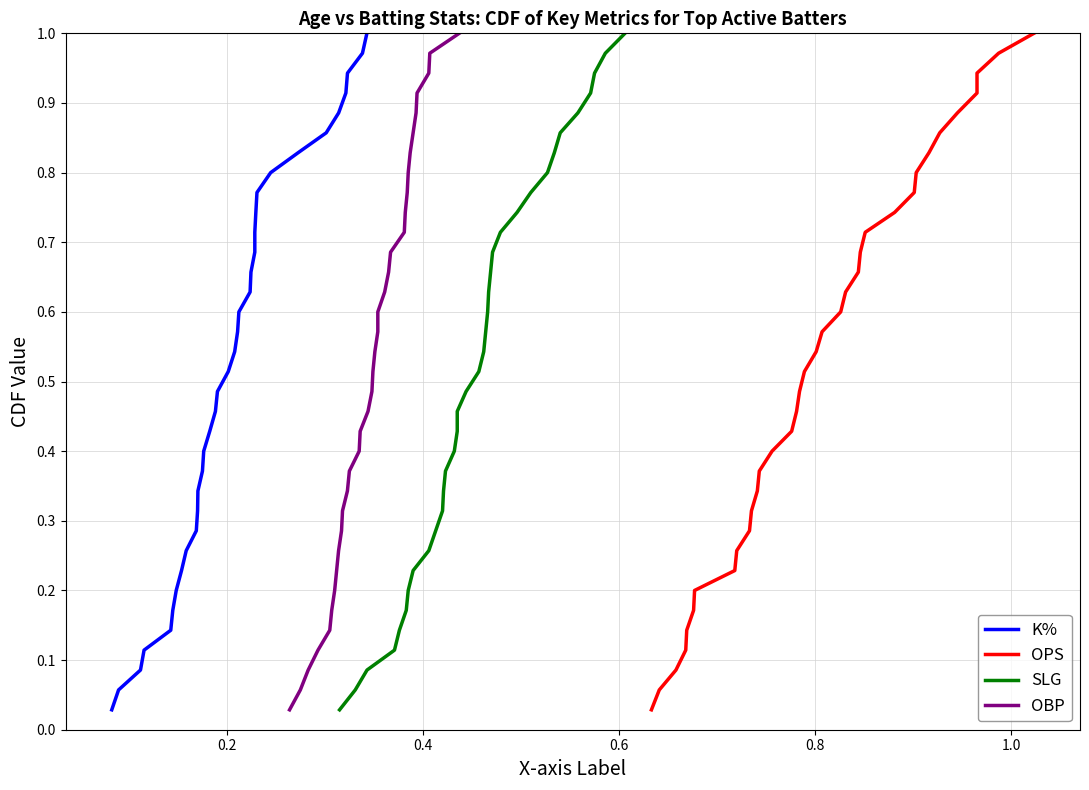

True or false: OPS and OBP cross at least once.

False